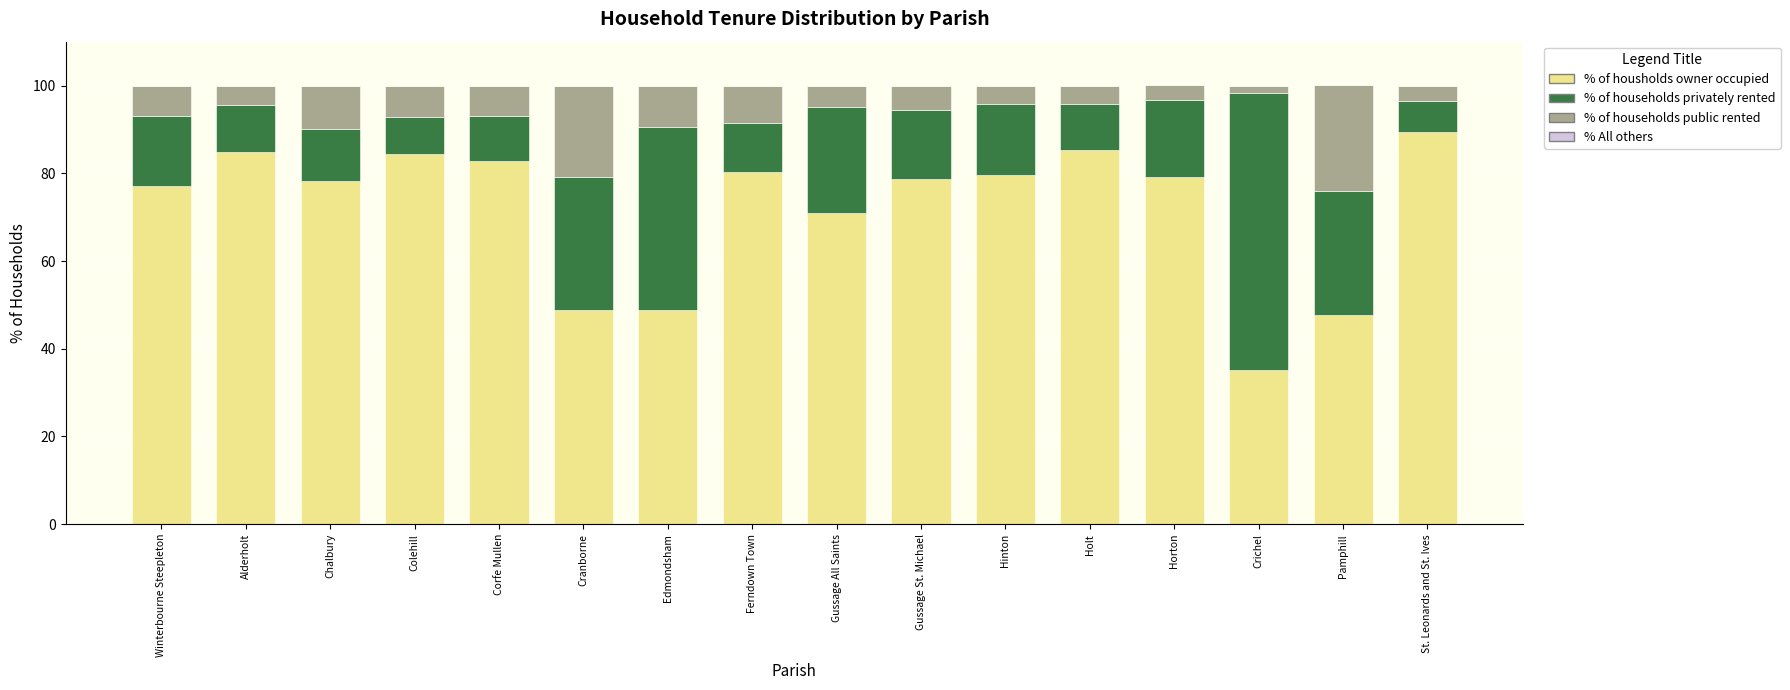

The value of % of housholds owner occupied at Colehill is 84.4. True or false?

True